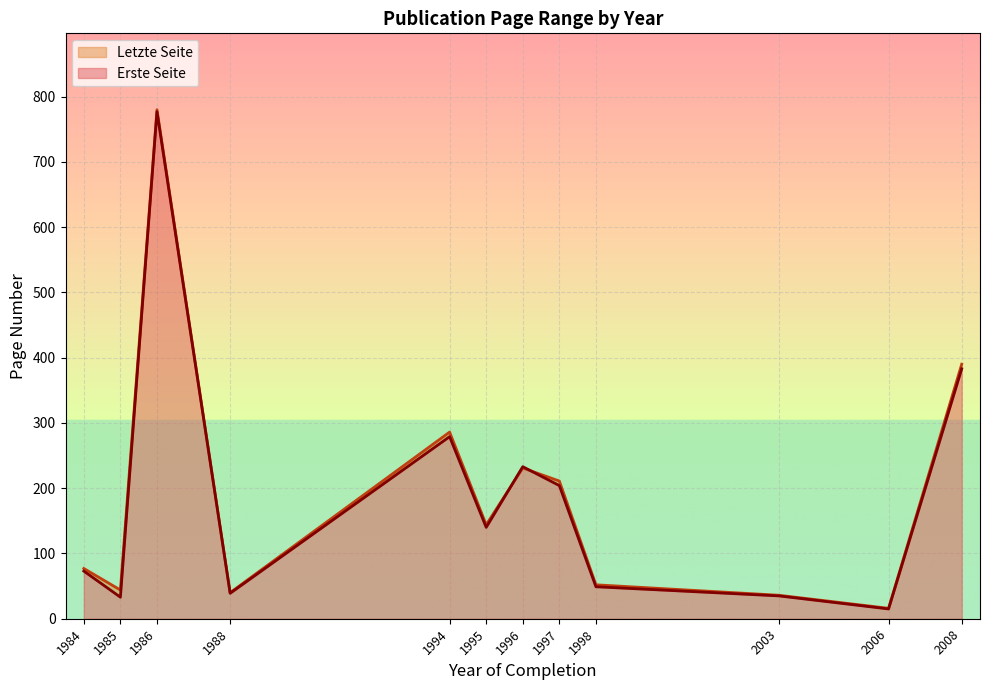

How many lines are shown in the chart?

2